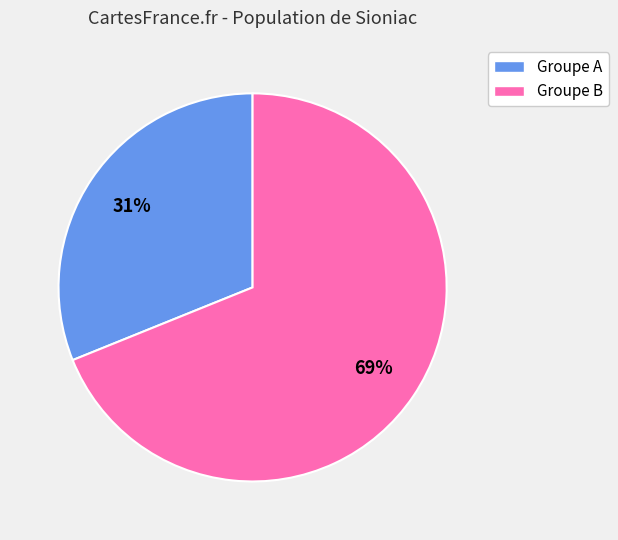

Count the number of slices in the pie.

2